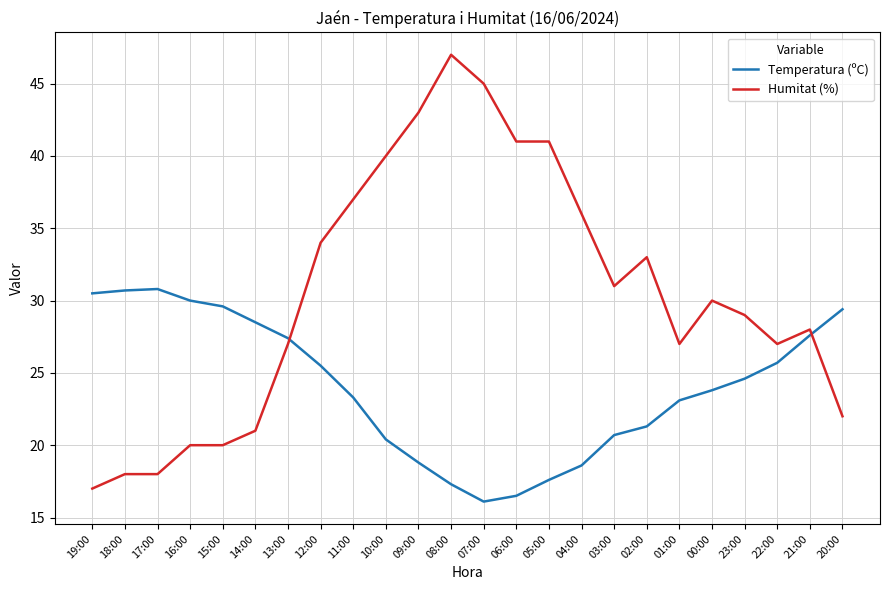

Which series changed the most between 16:00 and 03:00?

Humitat (%)